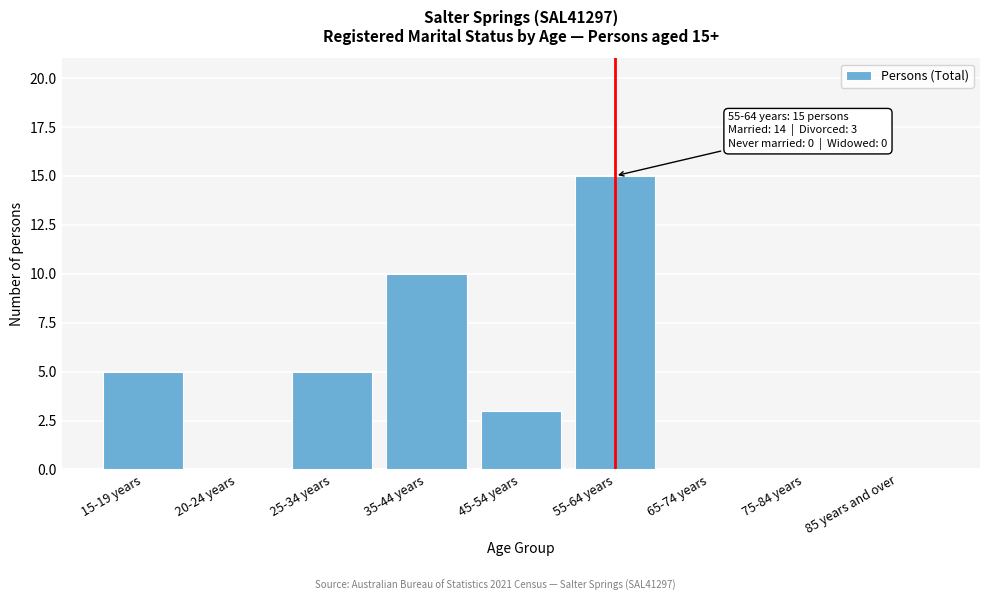

Reading left to right, extract all data points from this chart.

15-19 years=5	20-24 years=0	25-34 years=5	35-44 years=10	45-54 years=3	55-64 years=15	65-74 years=0	75-84 years=0	85 years and over=0